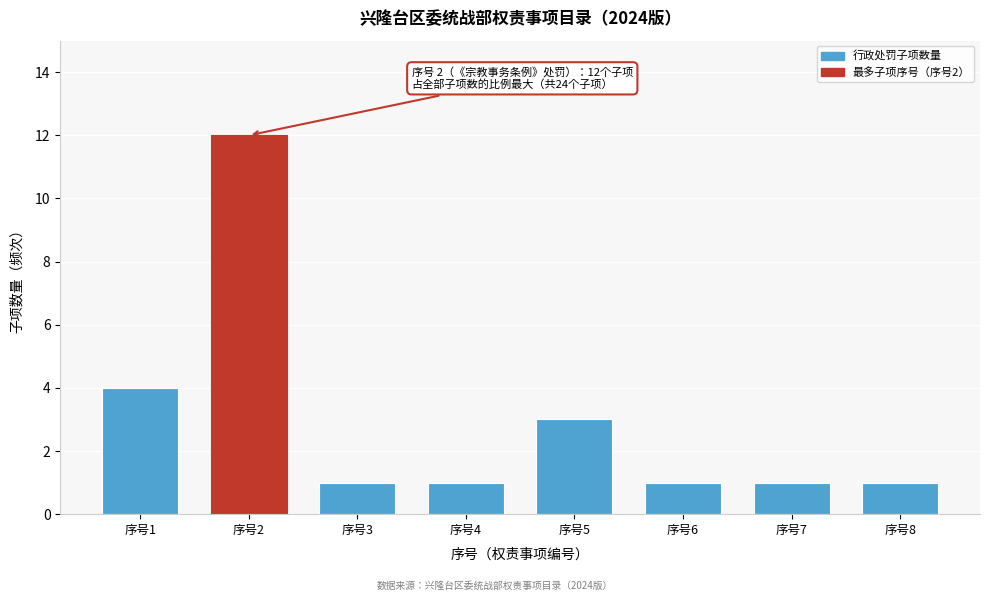

Reading right to left, transcribe all the data shown in this chart.

序号8=1	序号7=1	序号6=1	序号5=3	序号4=1	序号3=1	序号2=12	序号1=4